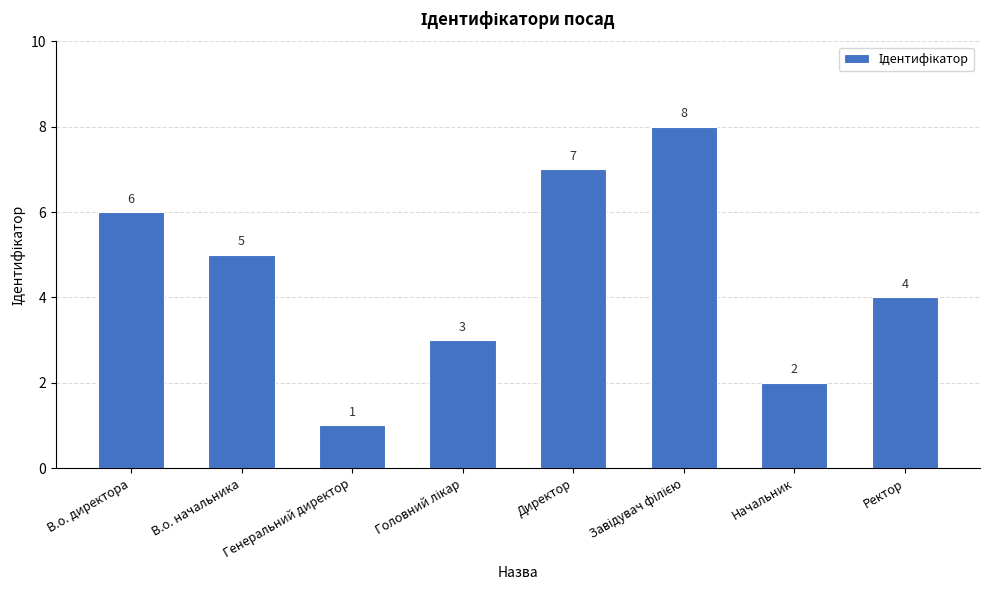

Reading left to right, list all the values displayed in this chart.

6	5	1	3	7	8	2	4